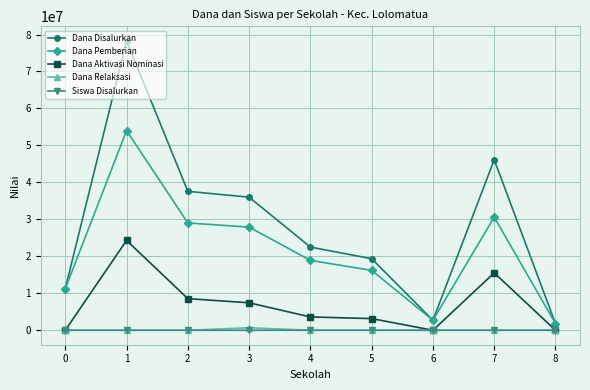

At how many categories does at least one series exceed 27297860?

4